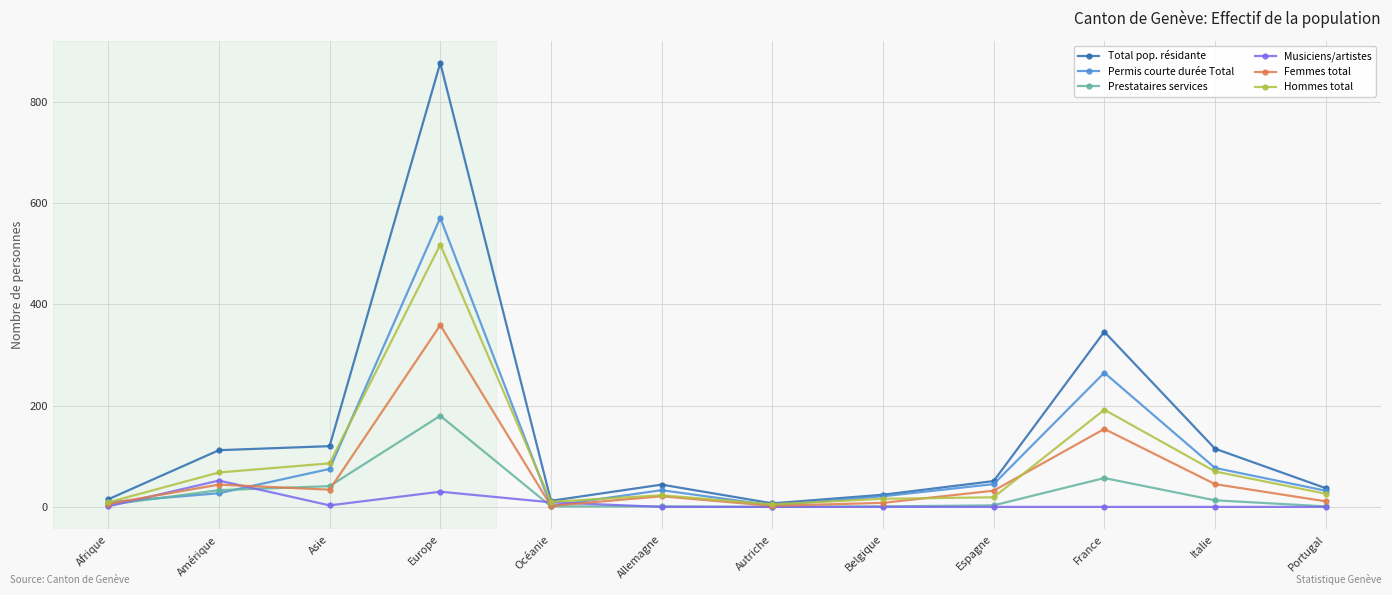

Where do Musiciens/artistes and Permis courte durée Total first cross each other?

Afrique and Amérique